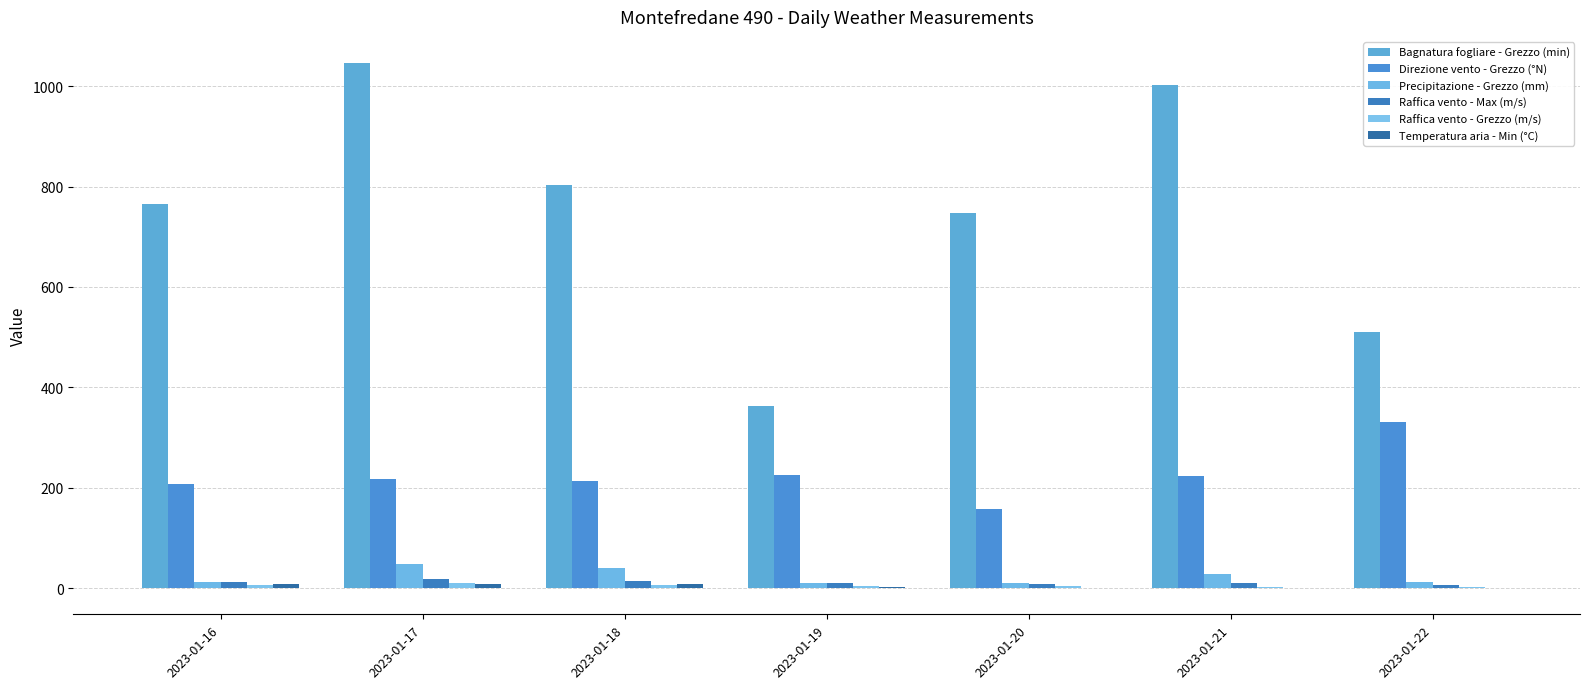

At which category does the chart reach its peak across all series?

2023-01-17